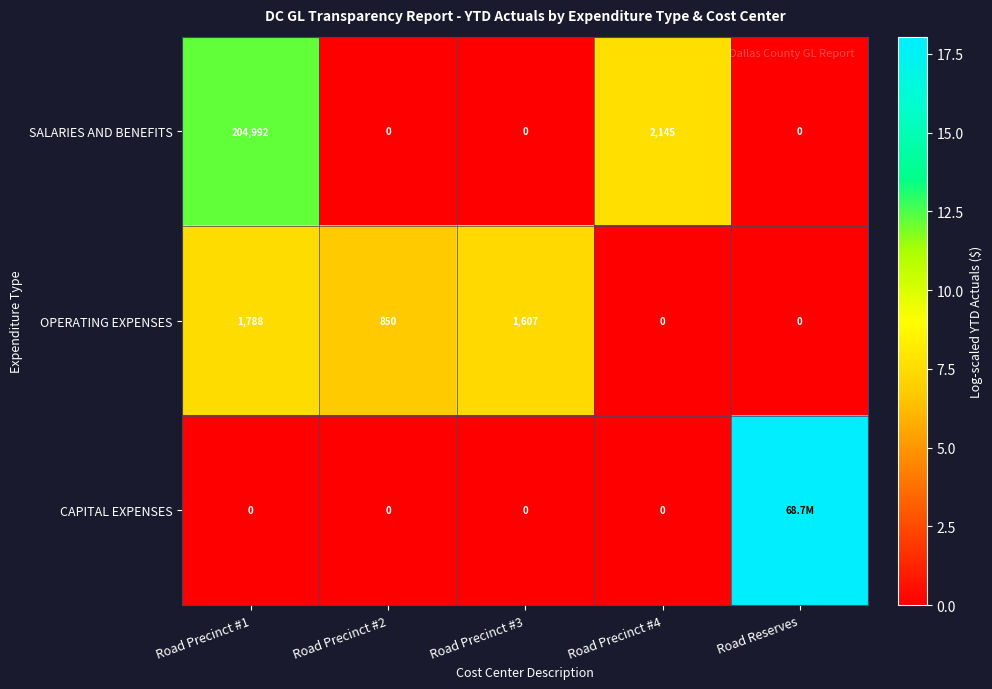

Which has a higher value, Road Precinct #2 or Road Reserves?

Road Precinct #2